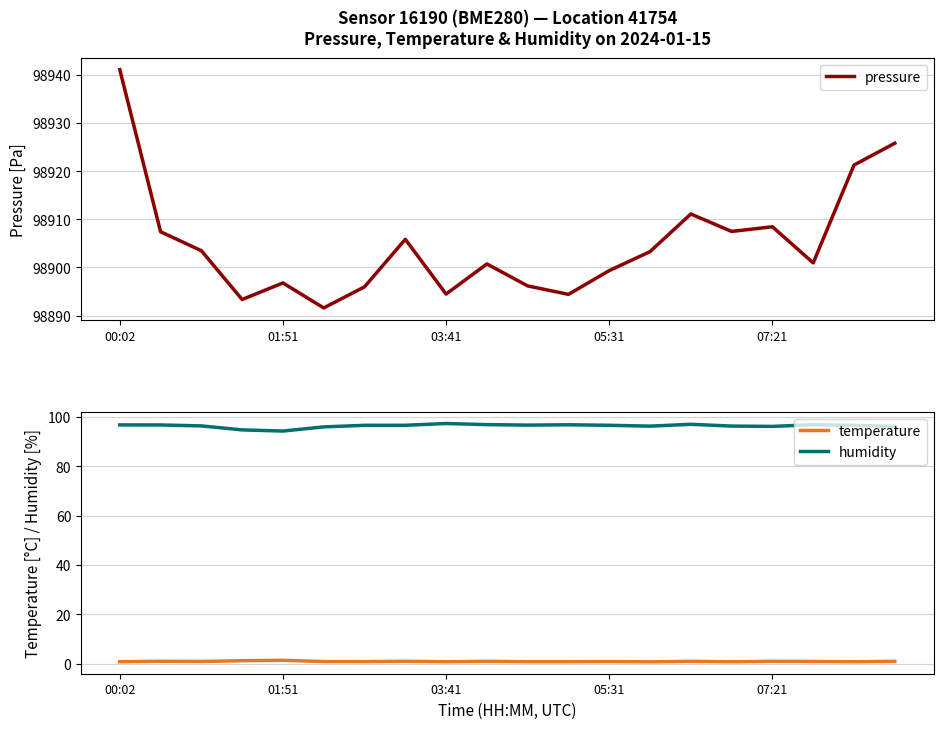

How many lines are shown in the chart?

3